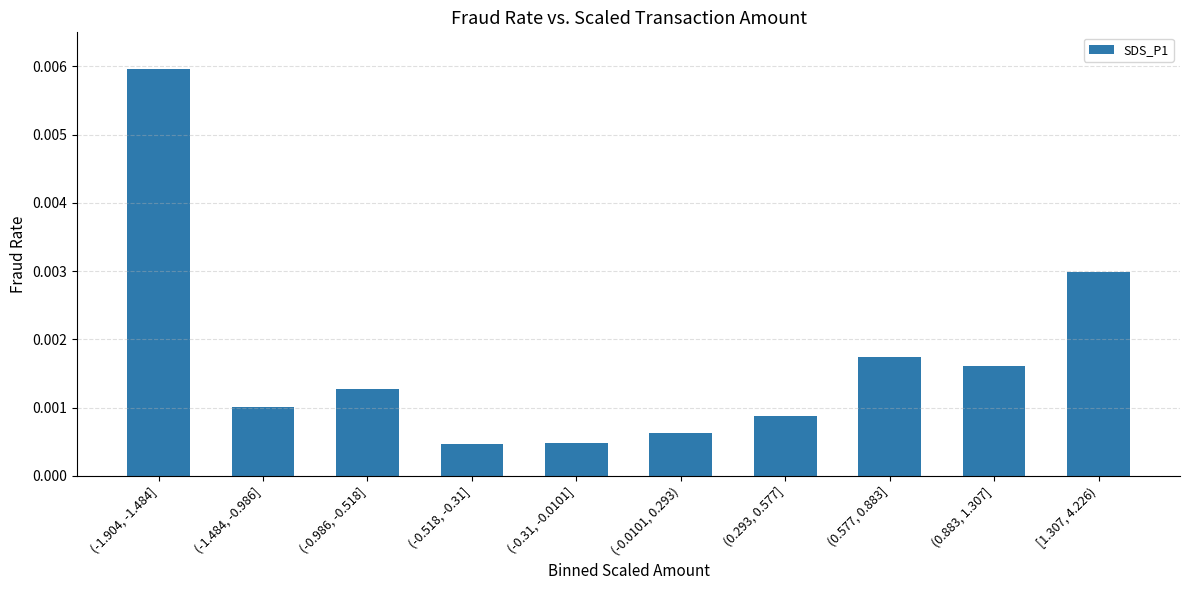

Rank the categories by value from lowest to highest.

(-0.518, -0.31], (-0.31, -0.0101], (-0.0101, 0.293), (0.293, 0.577], (-1.484, -0.986], (-0.986, -0.518], (0.883, 1.307], (0.577, 0.883], [1.307, 4.226), (-1.904, -1.484]